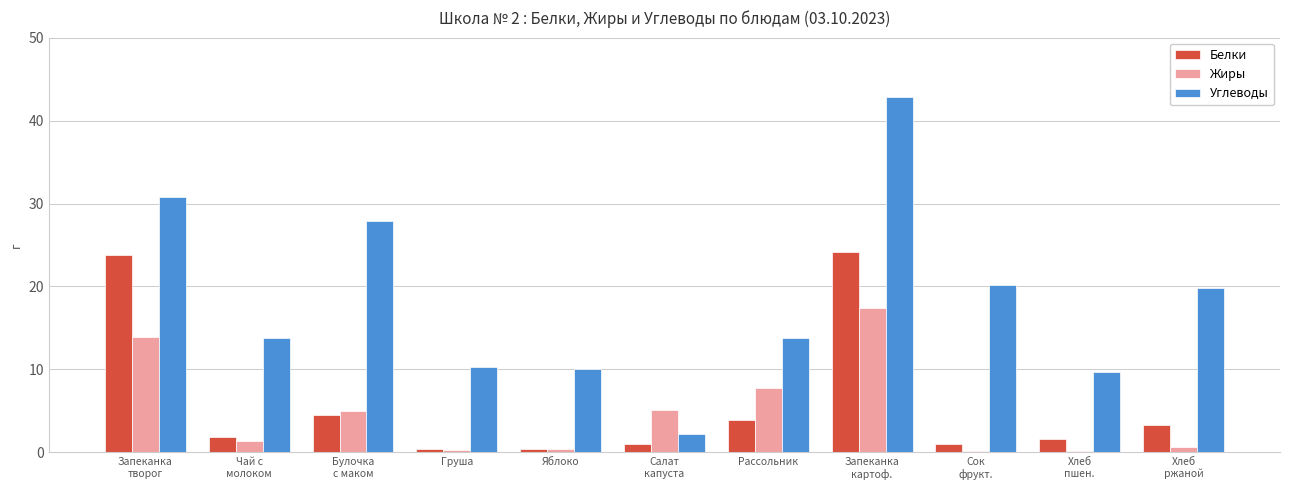

Between Запеканка
творог and Булочка
с маком, which series saw the biggest shift?

Белки